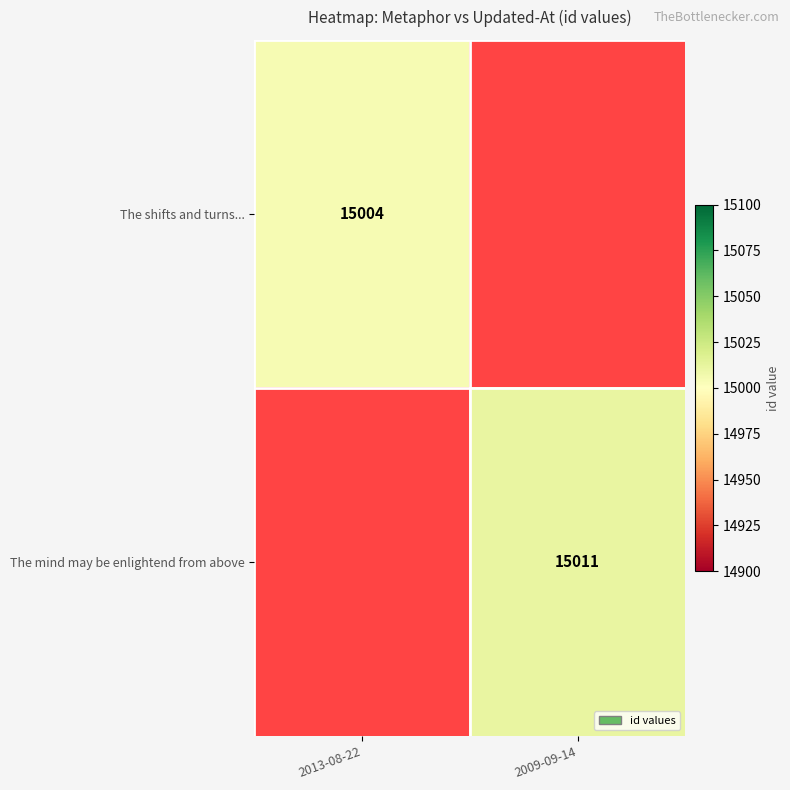

Which has a higher value, 2009-09-14 or 2013-08-22?

2013-08-22